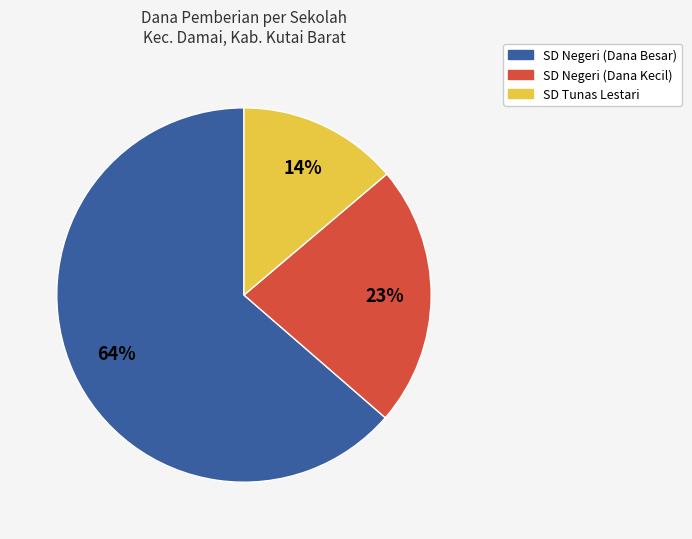

Is there a majority slice in this chart?

Yes